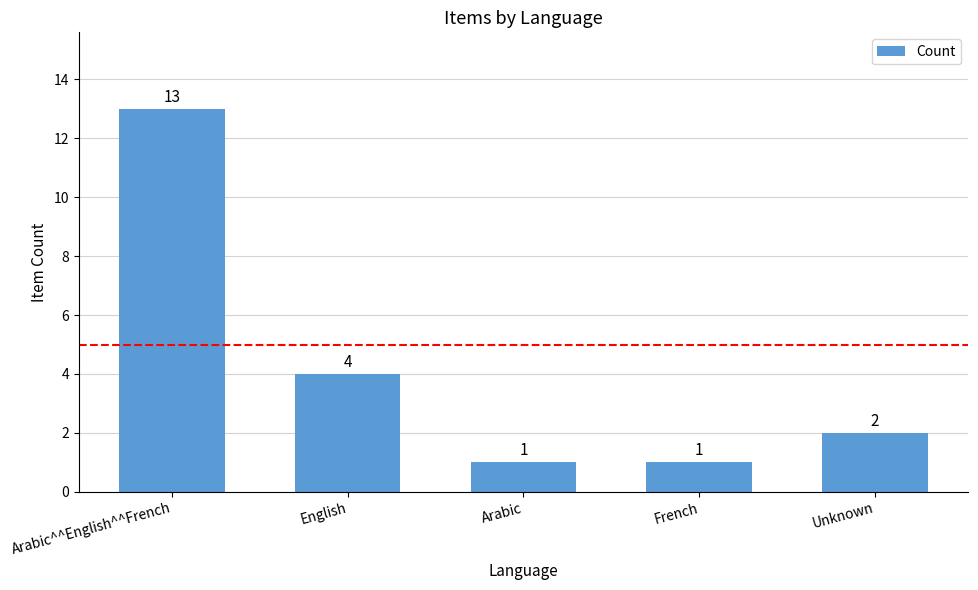

What is the value of the 2nd bar from the left?

4